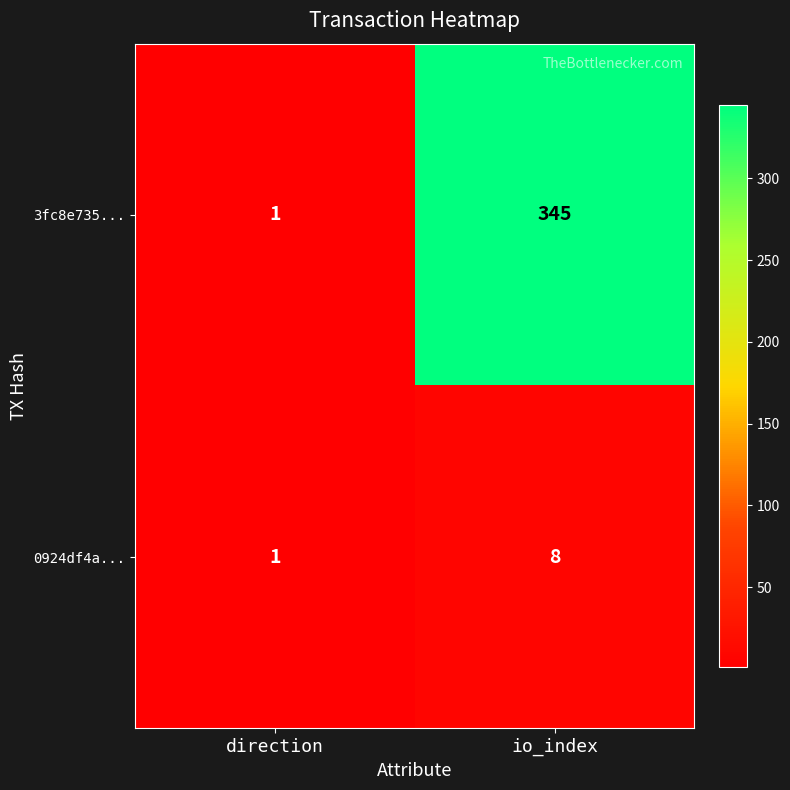

Rank the series at io_index from highest to lowest value.

3fc8e735..., 0924df4a...